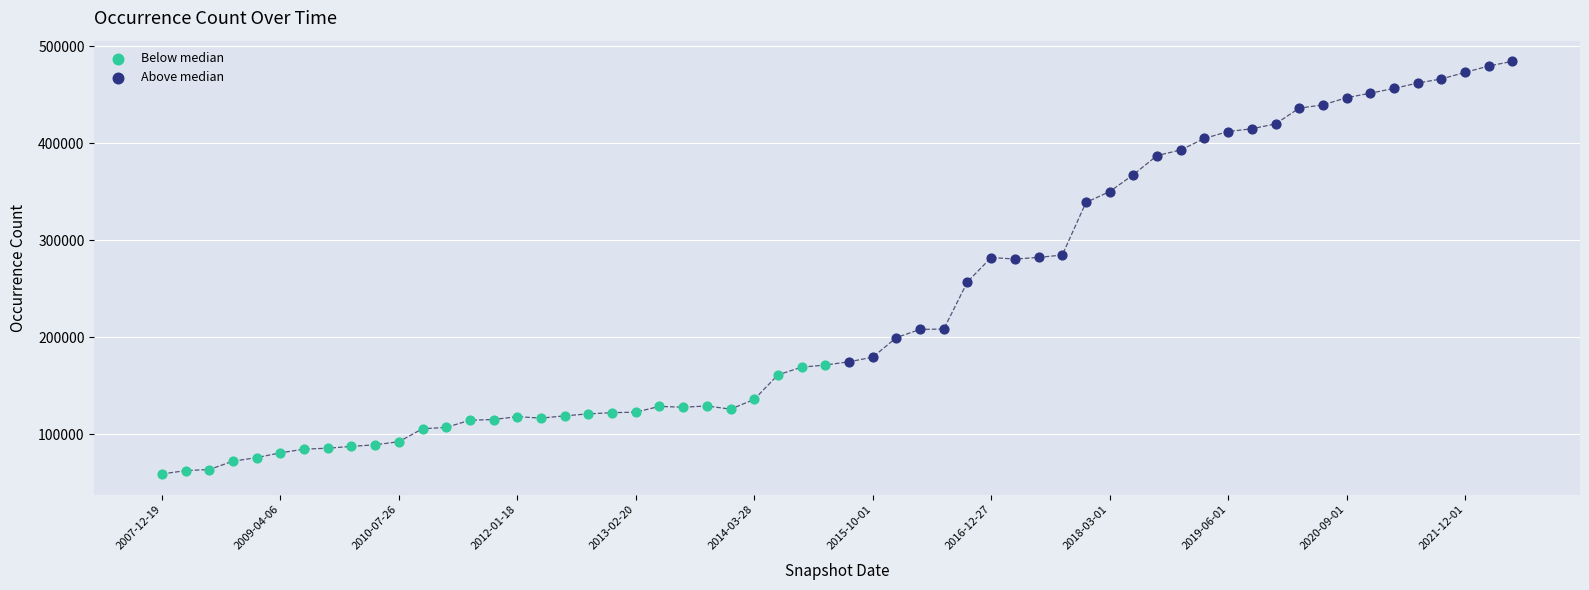

What are all the series names shown in the legend?

Below median, Above median